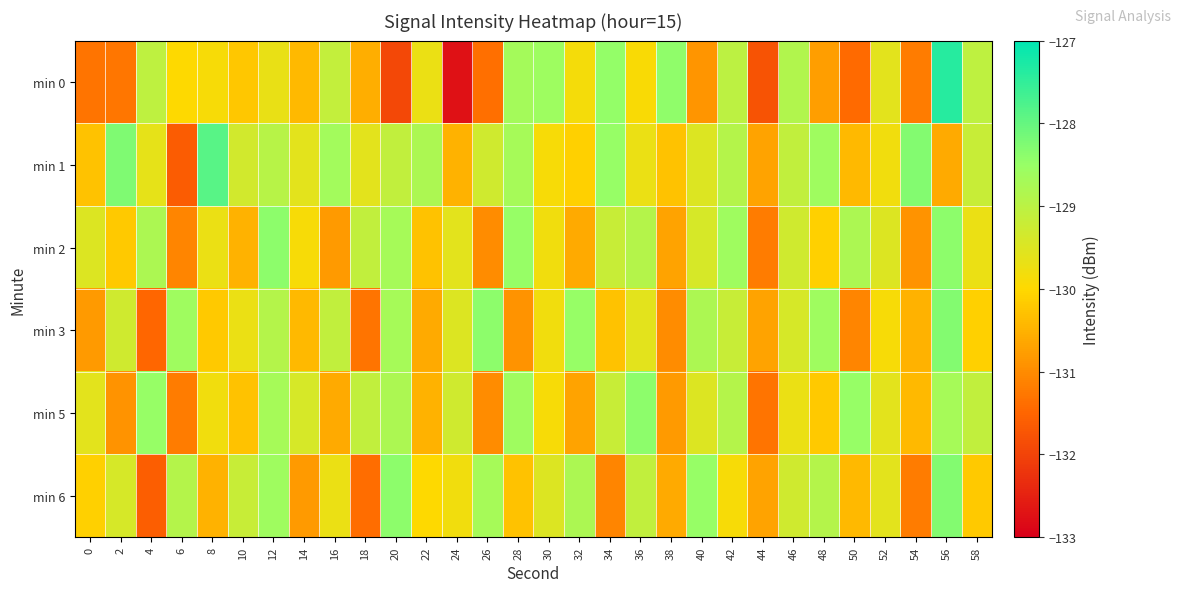

What is the spread (max minus min) of values at 0?

1.8